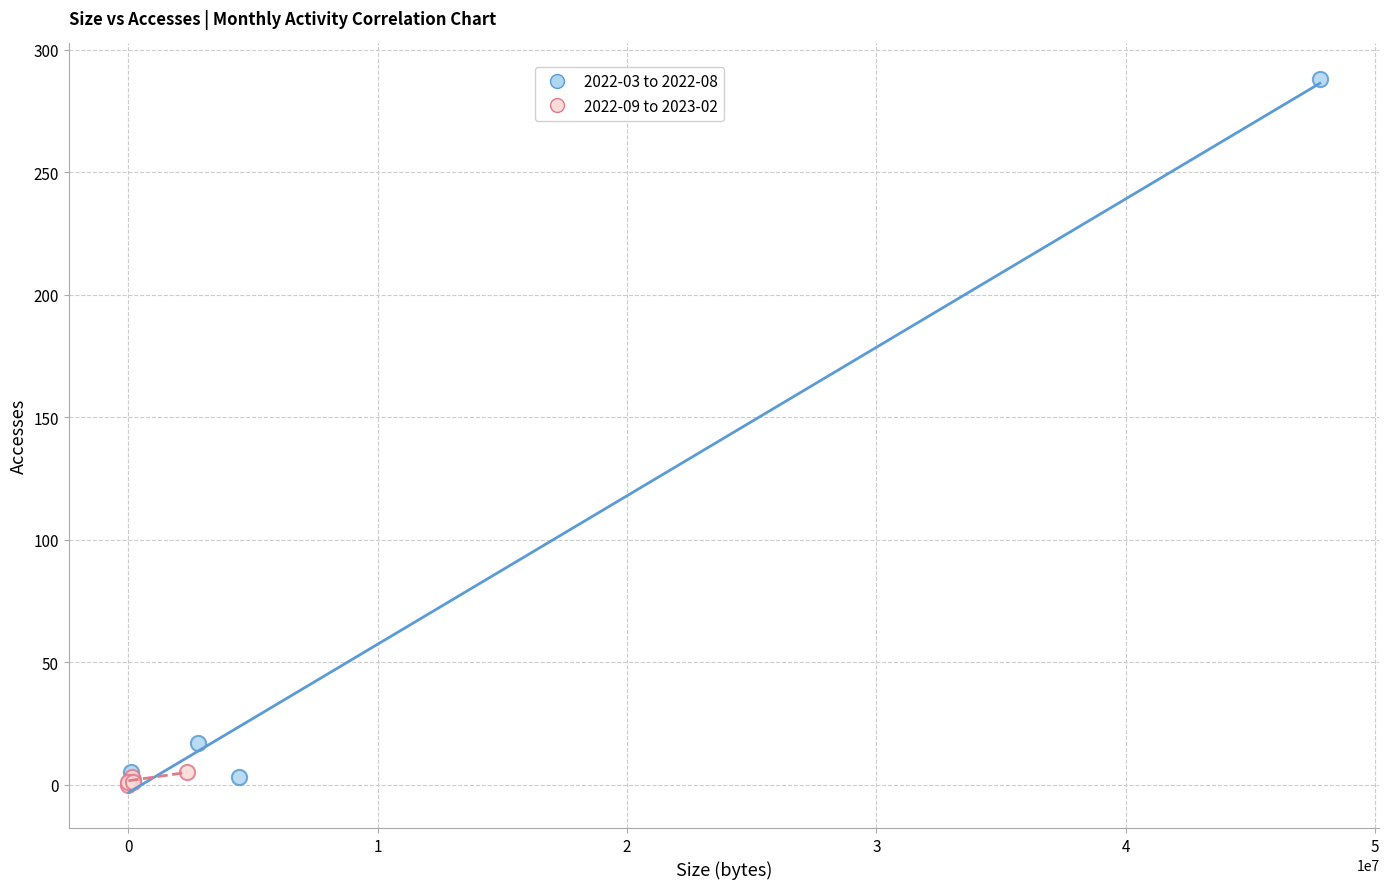

Which series contains the highest Y value?

2022-03 to 2022-08